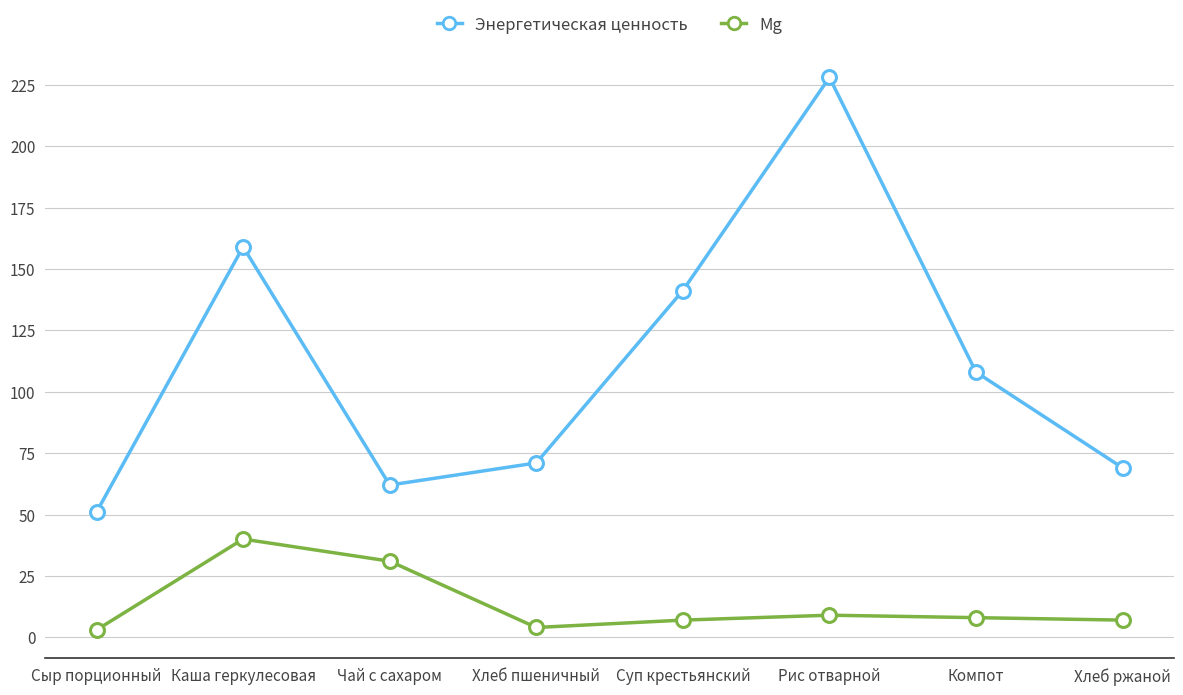

What is the average value of the Mg series?

13.6